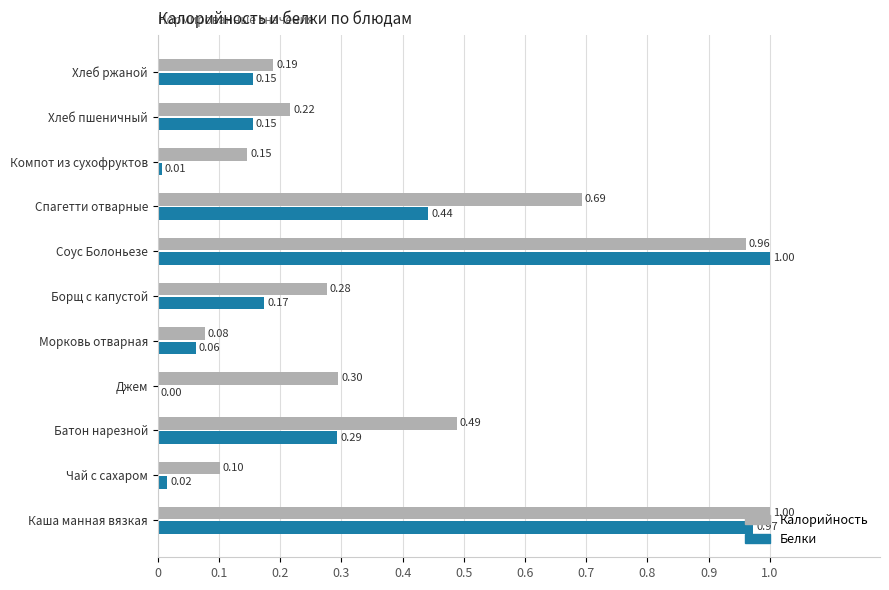

Between Борщ с капустой and Компот из сухофруктов, which series saw the biggest shift?

Белки